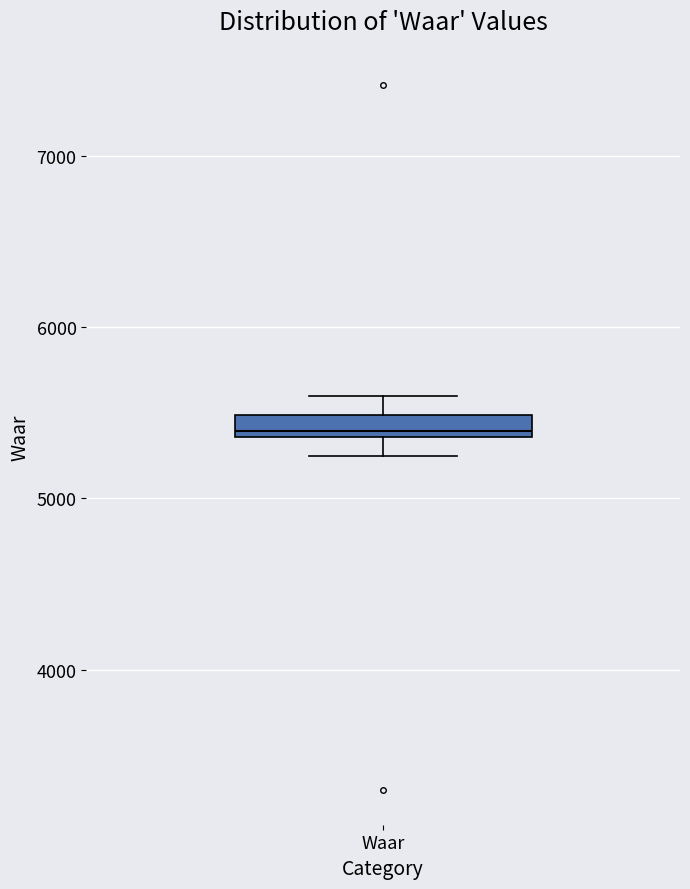

Where is the upper edge of the box for Waar on the y-axis? The values are not printed on the chart, so give them approximately, as read against the axis.

5500